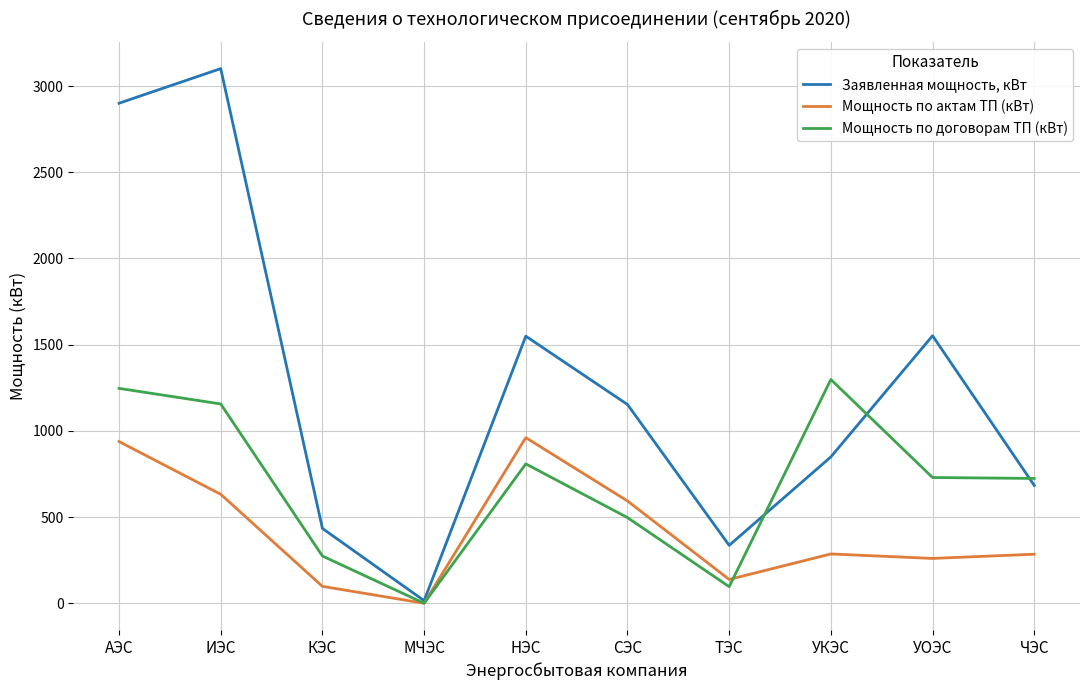

Between ИЭС and КЭС, which series saw the biggest shift?

Заявленная мощность, кВт